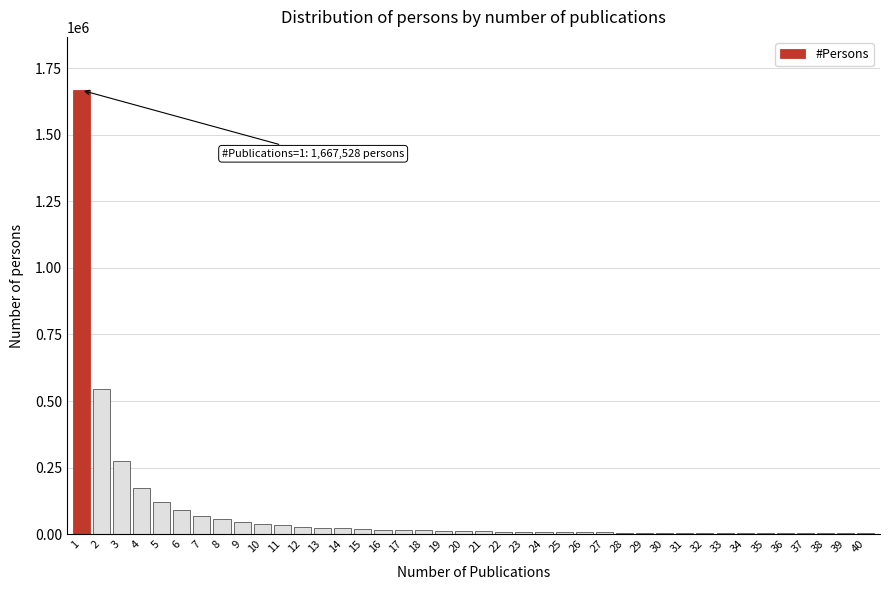

What is the sum of all values?

3388139